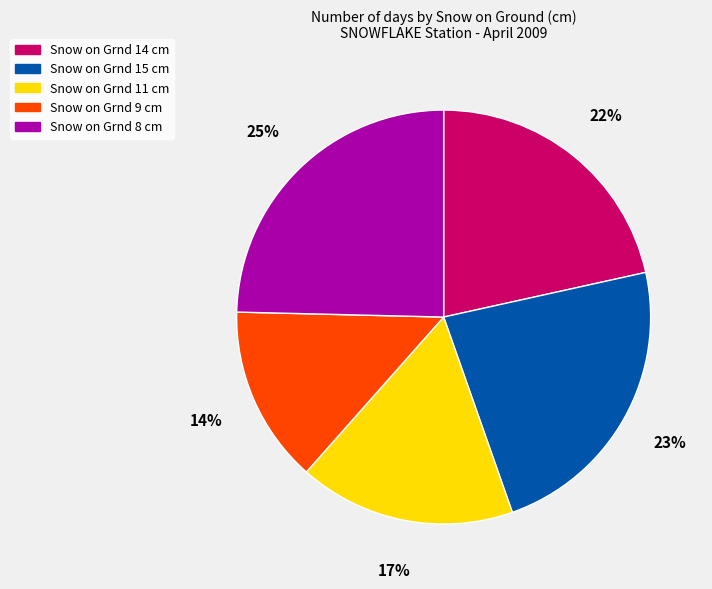

To the nearest percent, what percentage of the pie is Snow on Grnd 15 cm?

23%